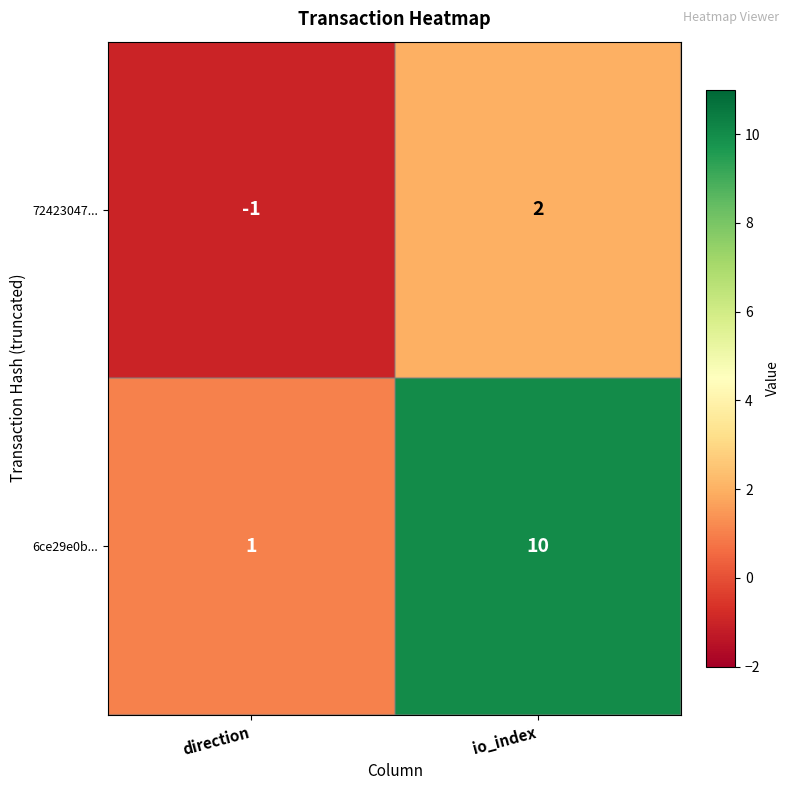

What is the total value across all series at io_index?

12